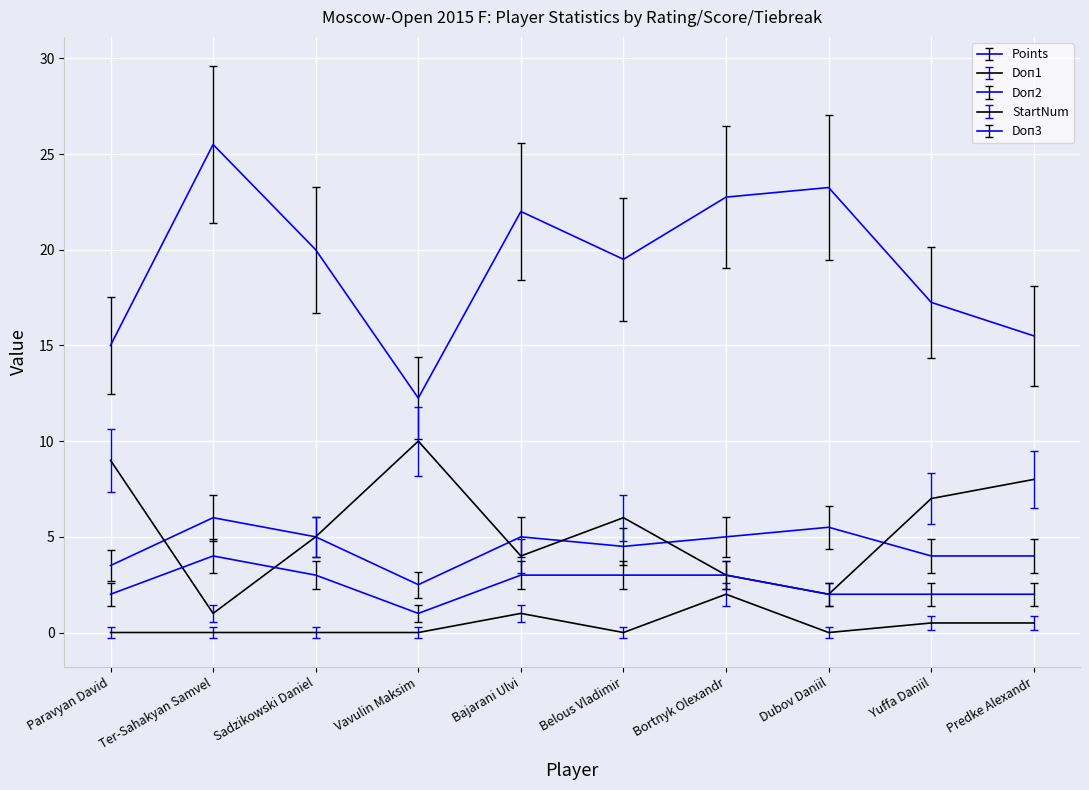

Does the chart have visible grid lines?

Yes